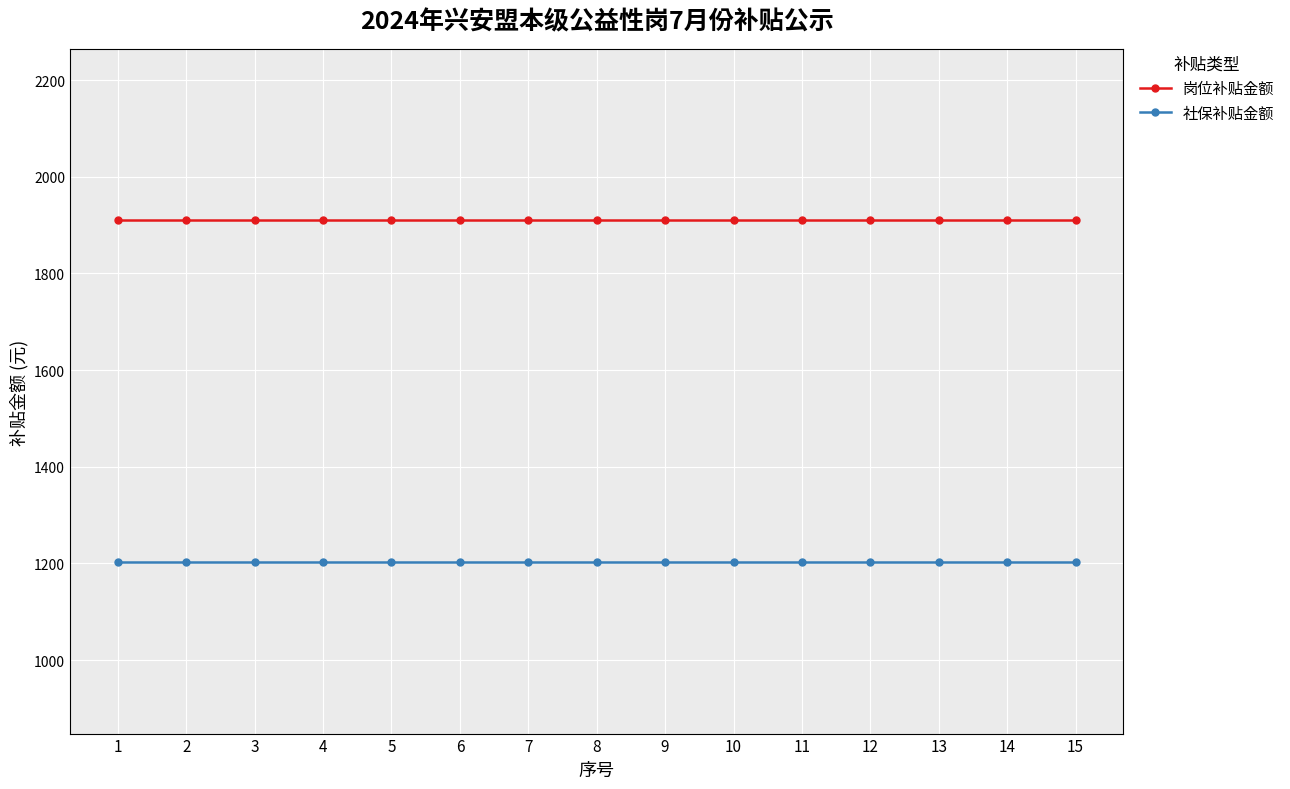

True or false: 社保补贴金额 and 岗位补贴金额 cross at least once.

False